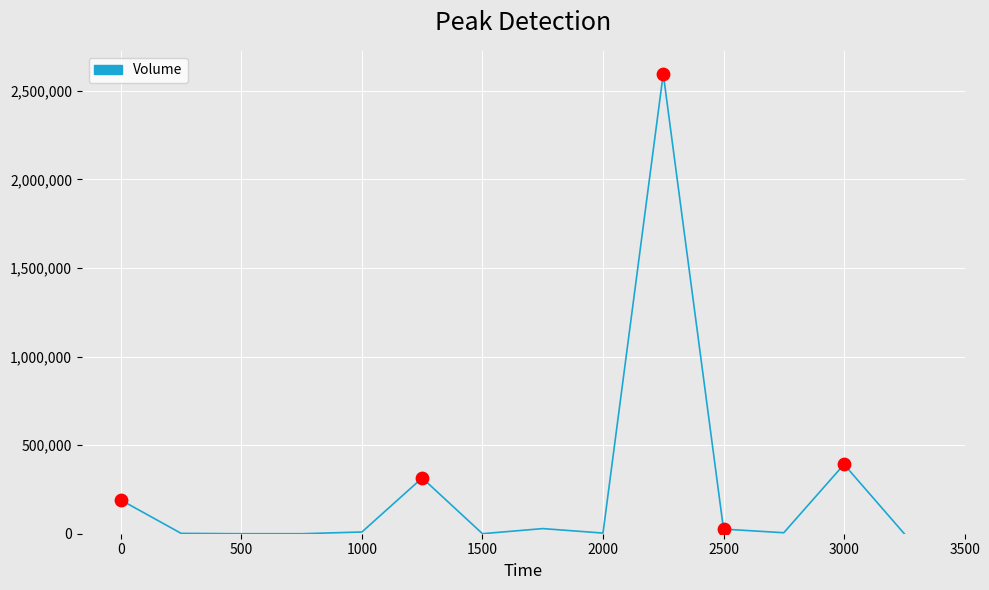

What is the maximum value shown in the chart?

2595456